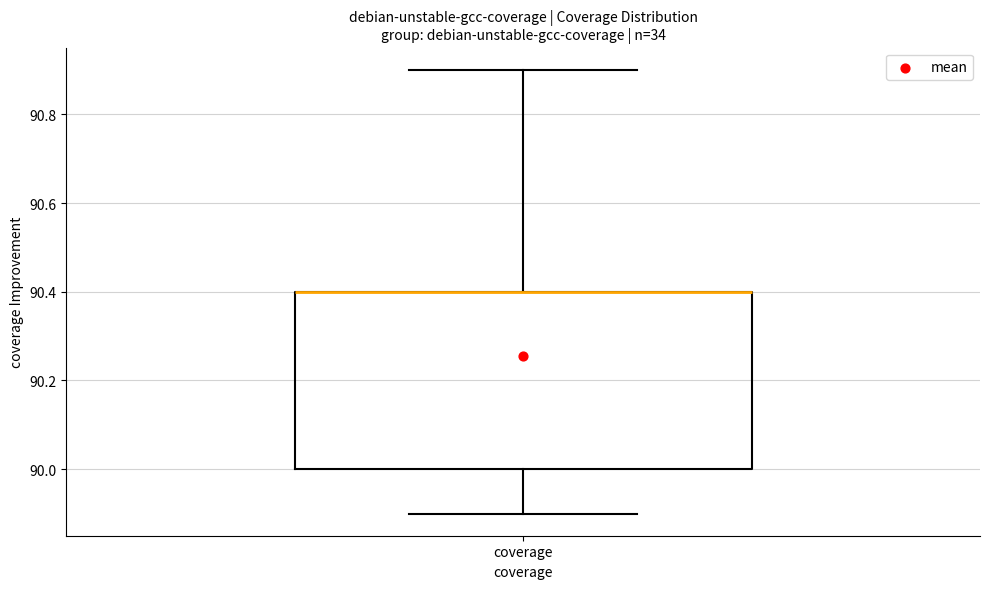

Transcribe this box plot: give where the median line is, the range the box spans, and where the two whiskers end, as read against the y-axis. The values are not printed on the chart, so give them approximately, as read against the axis.

median 90.4 (drawn on the box's upper edge), box 90.0 to 90.4, whiskers 89.9 to 90.9